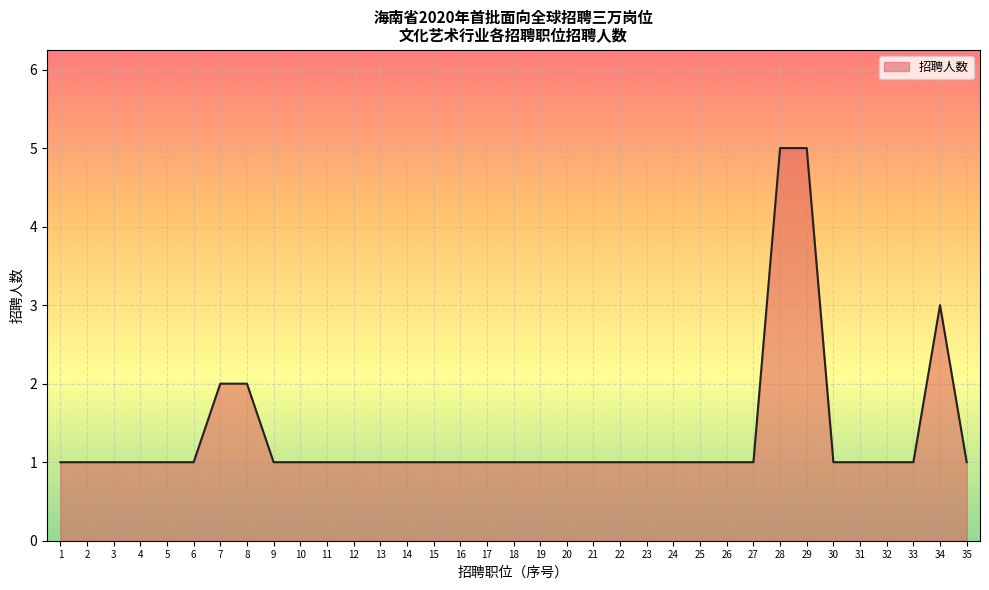

The chart shows a value of 1 at 30. True or false?

True